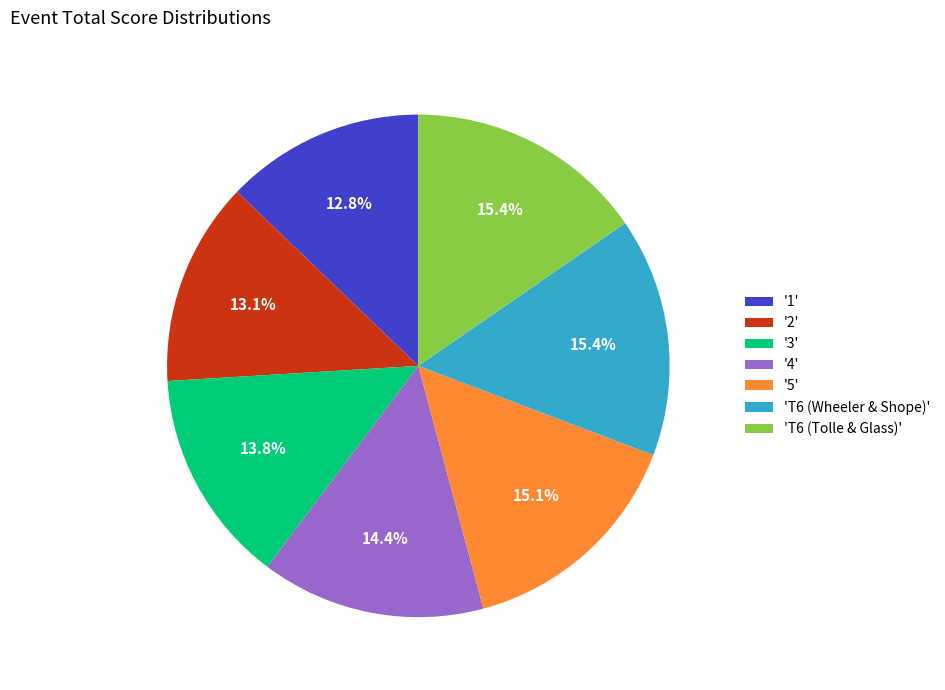

Is the sum of '3' and 'T6 (Tolle & Glass)' greater than half?

No